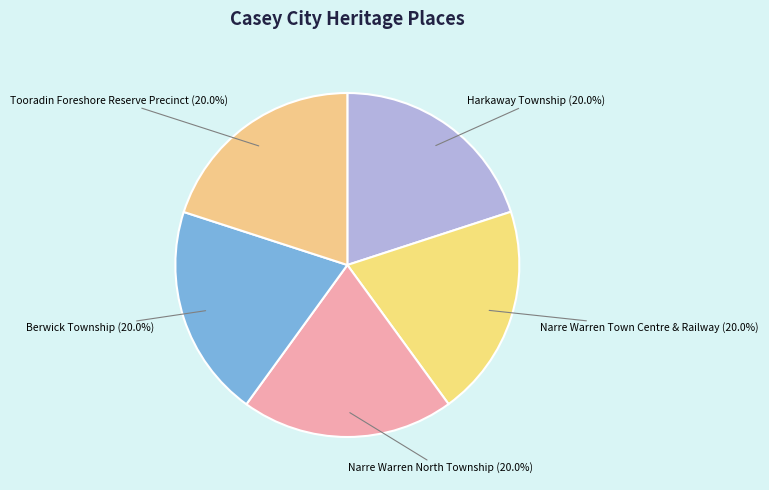

What is the ratio of the value at Berwick Township to the value at Narre Warren Town Centre & Railway?

1.0